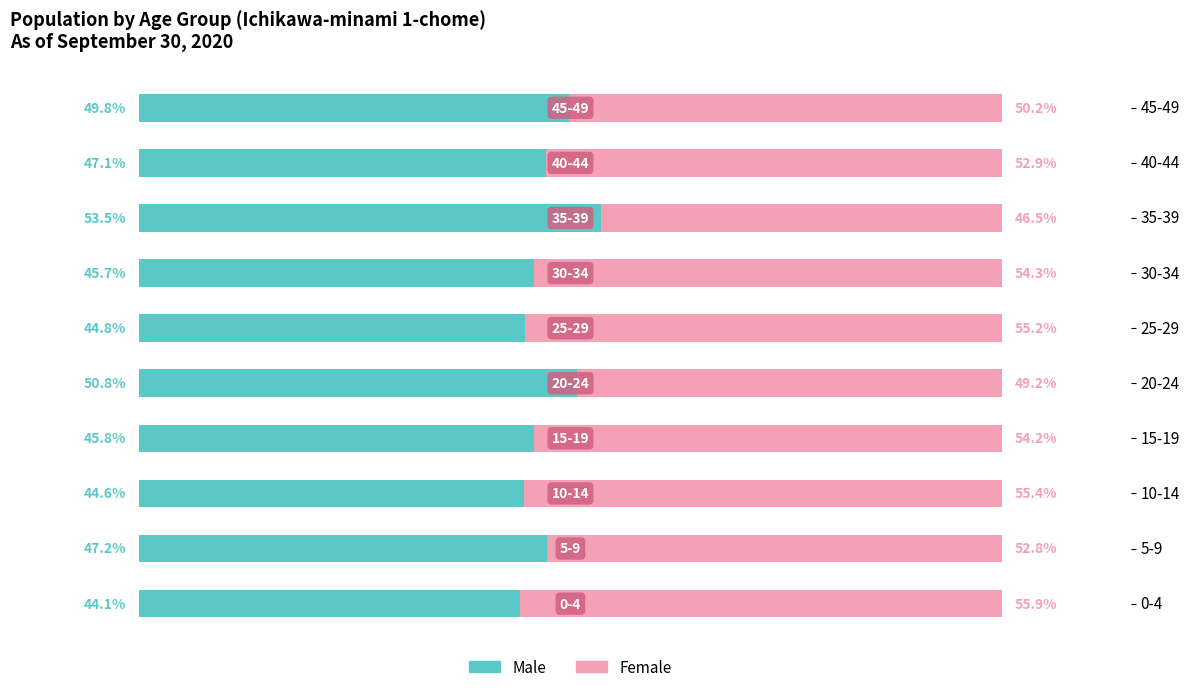

What is the value of the Female (Right) bar at the 10th from the left?

50.2